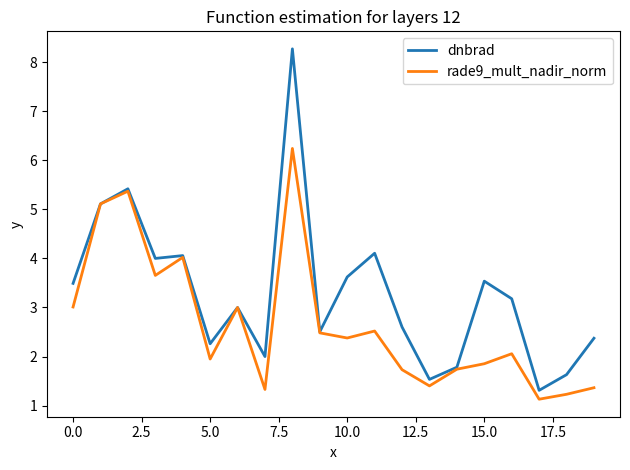

Which series has the largest total across all categories?

dnbrad